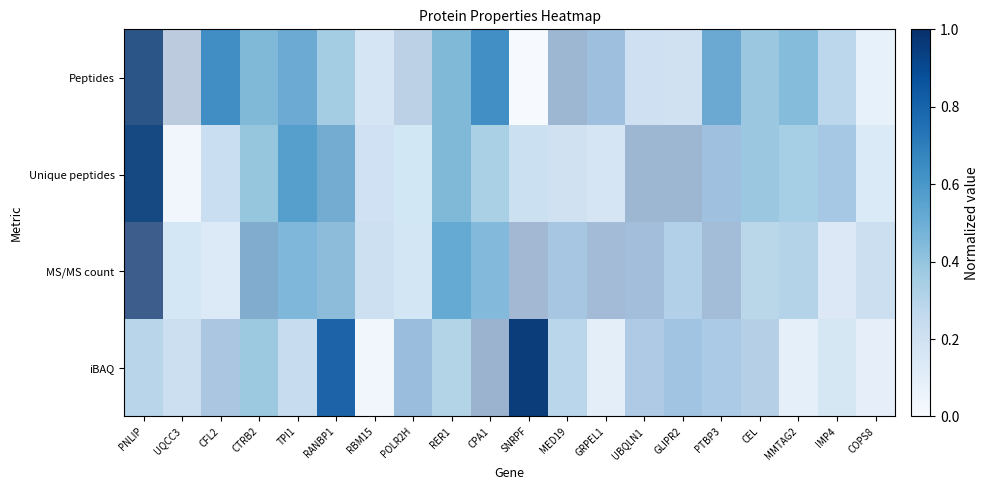

Is the value of MS/MS count at CFL2 greater than the value of Peptides at PTBP3?

No